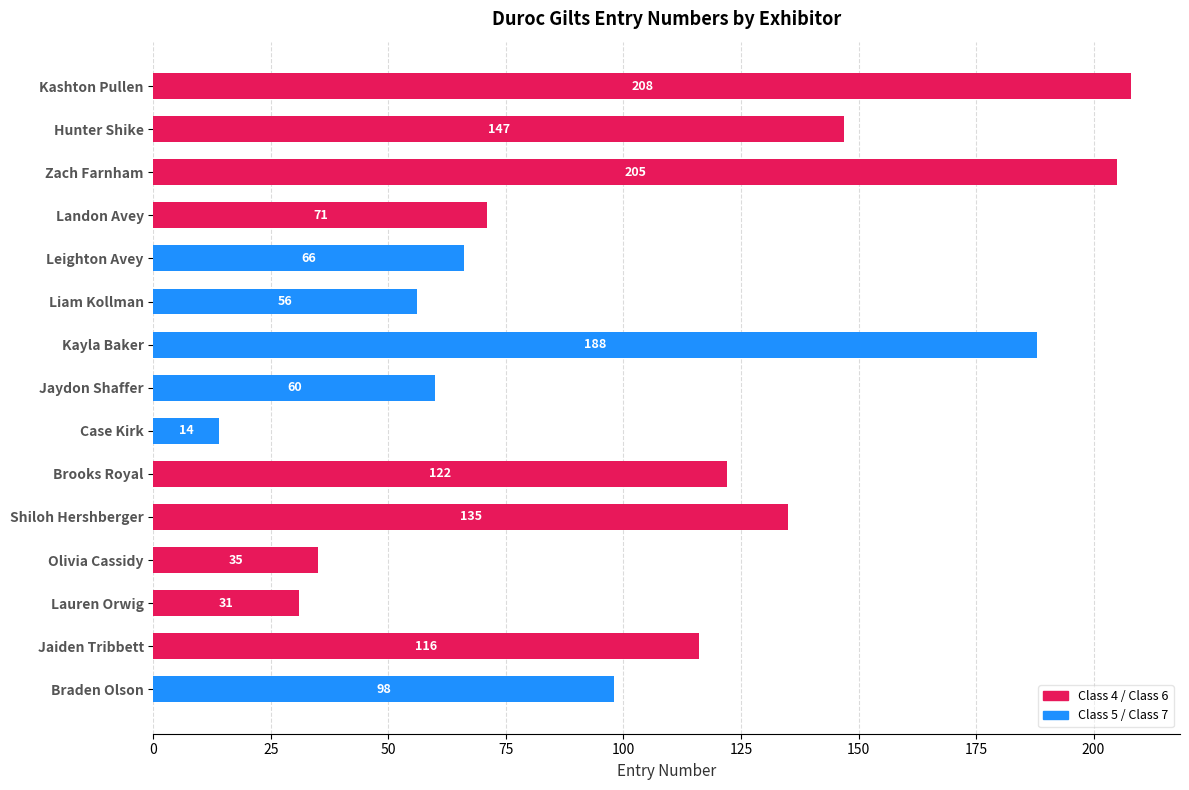

What is the ratio of the value at Liam Kollman to the value at Case Kirk?

4.0